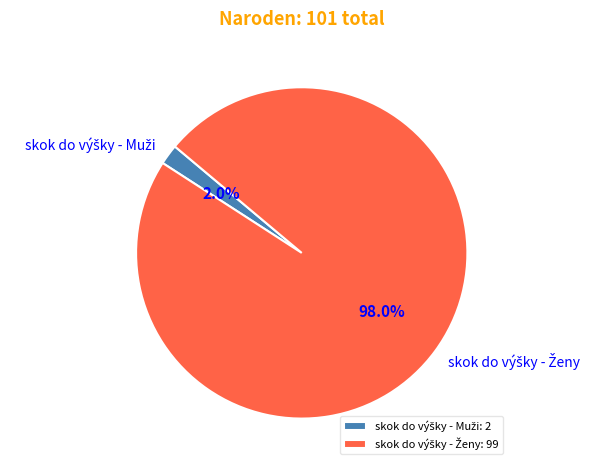

Is there any slice that represents more than half of the pie?

Yes